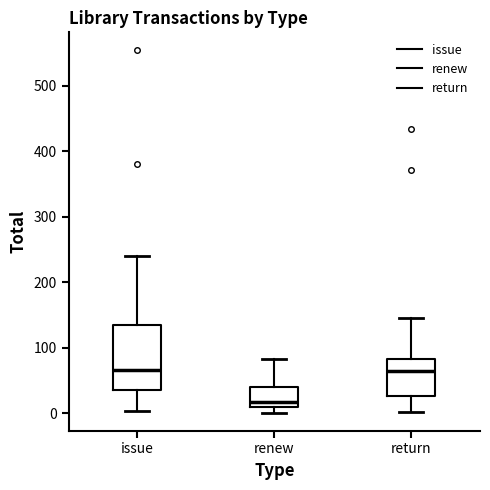

Where is the lower edge of the box for return on the y-axis? The values are not printed on the chart, so give them approximately, as read against the axis.

30